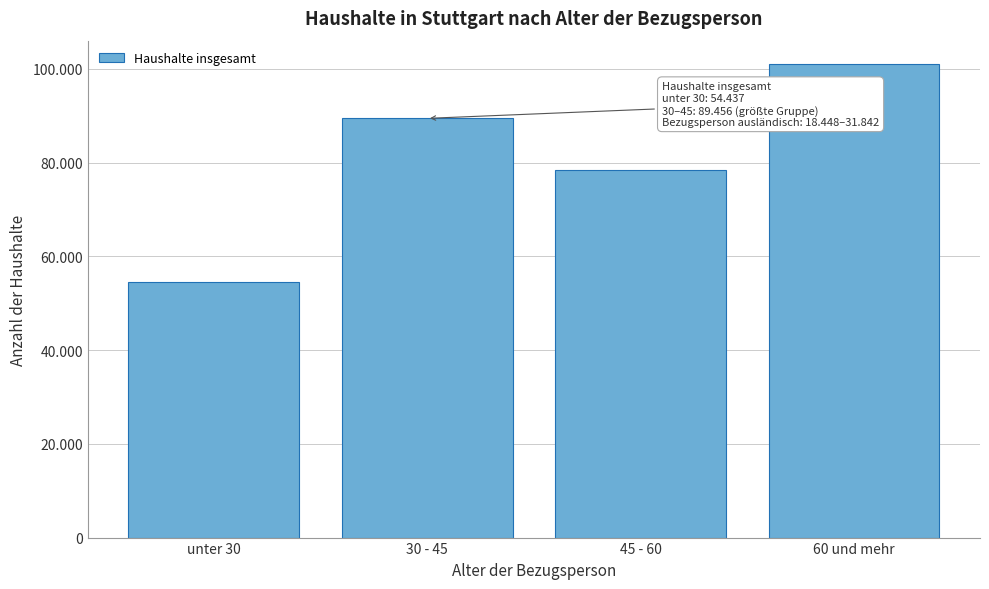

Does the chart contain any negative values?

No